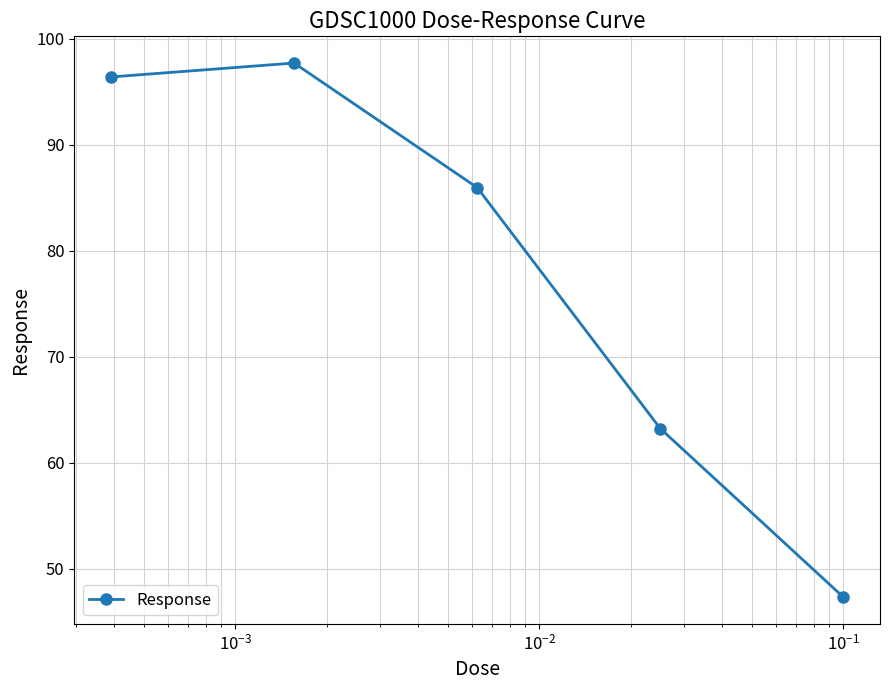

How many lines are shown in the chart?

1